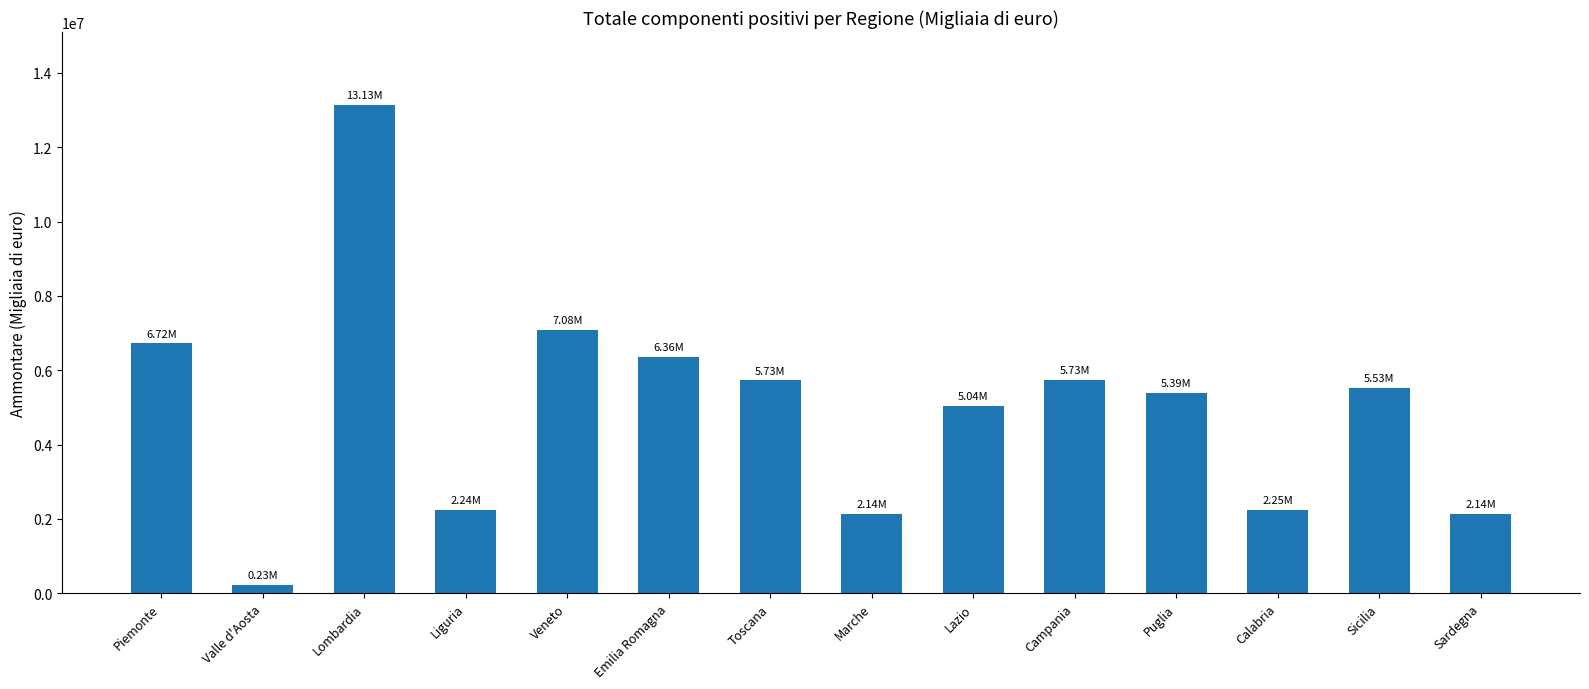

Between Marche and Lombardia, which is larger?

Lombardia